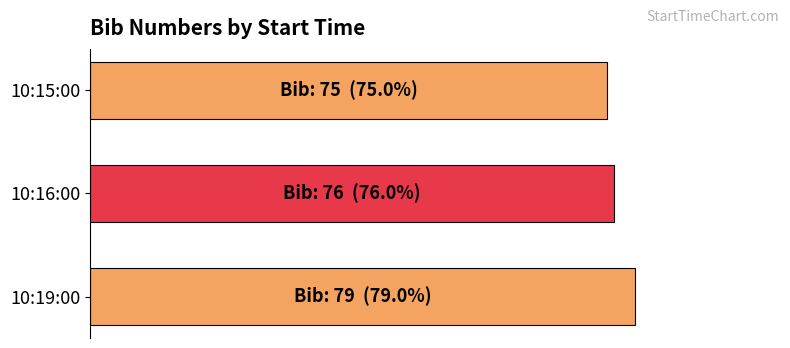

Does the chart contain any negative values?

No